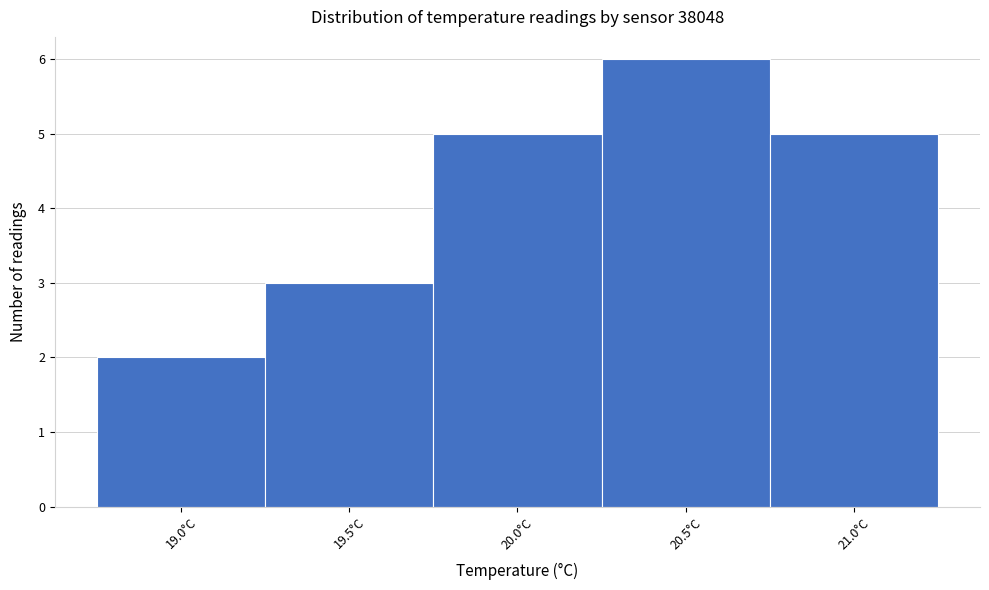

Reading right to left, list all the values displayed in this chart.

21.0°C=5	20.5°C=6	20.0°C=5	19.5°C=3	19.0°C=2